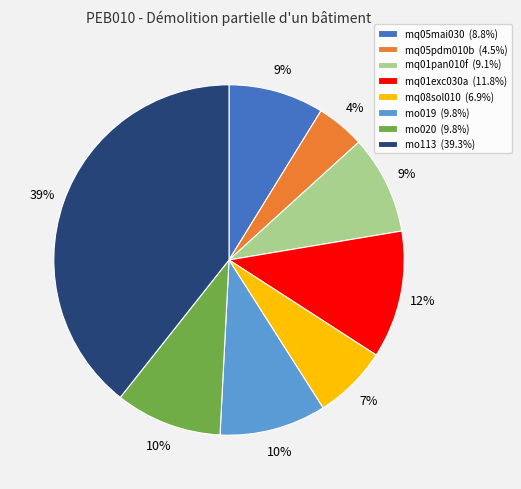

Which category has the biggest portion of the pie?

mo113